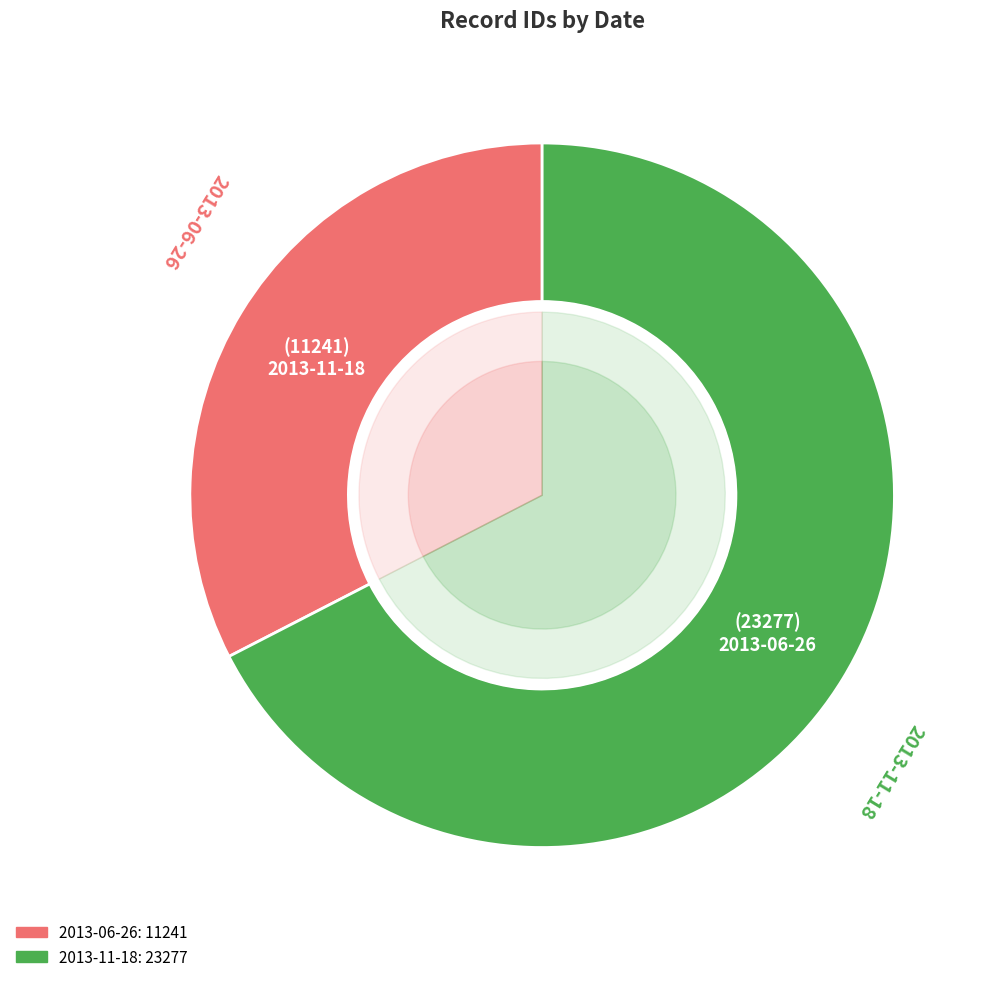

Is there a majority slice in this chart?

Yes